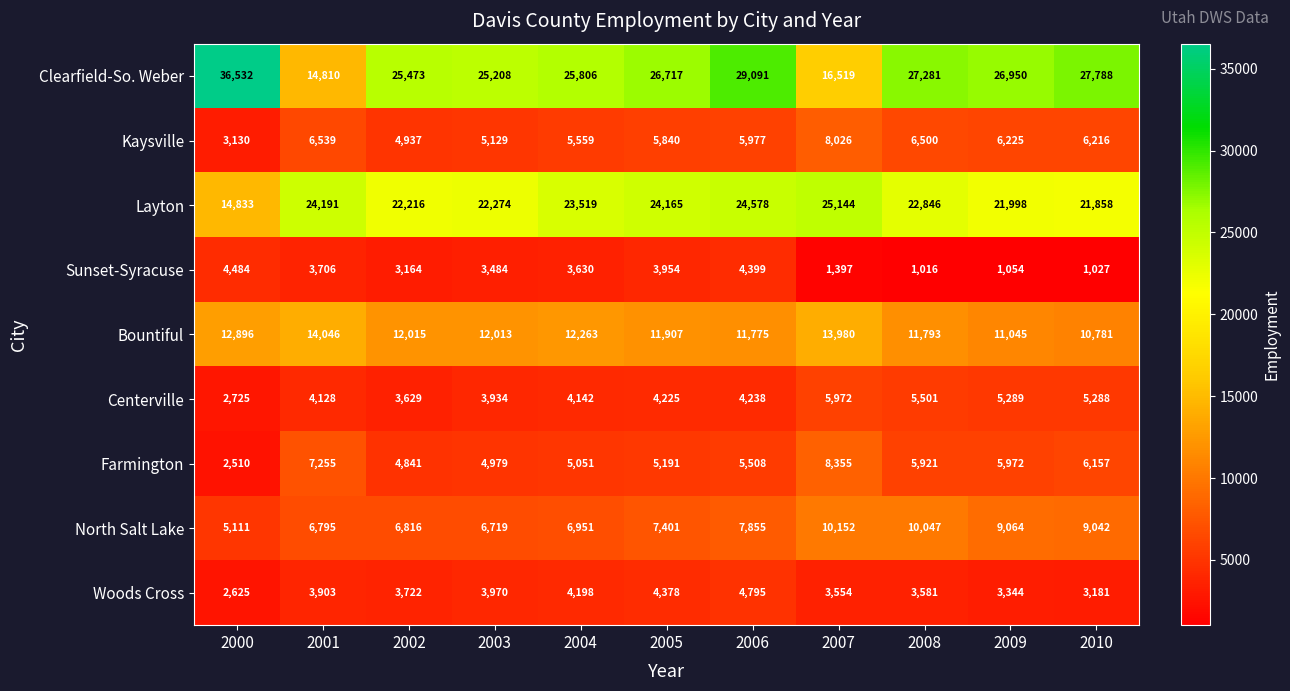

Between 2000 and 2007, which series saw the biggest shift?

Clearfield-So. Weber